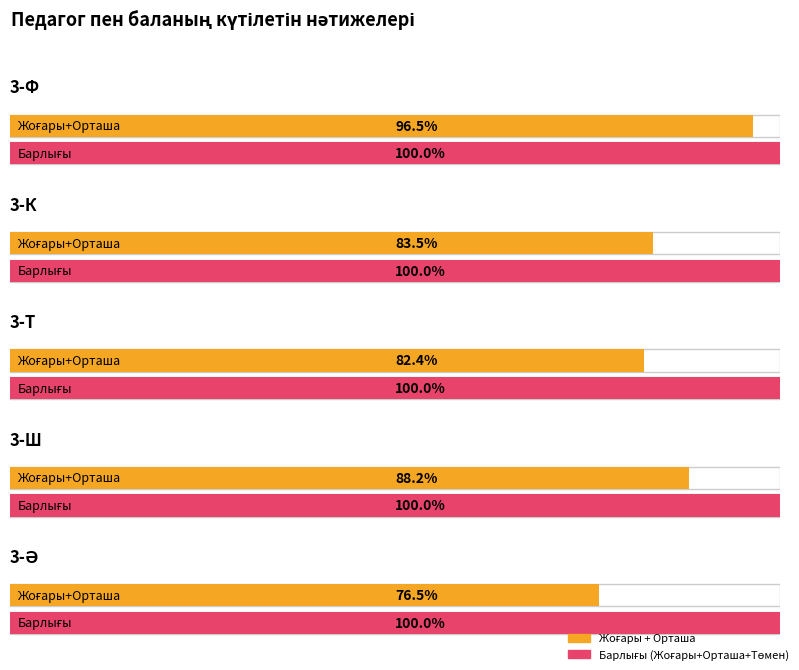

True or false: Төмен has a value of 17.6 at 3-Т.

True